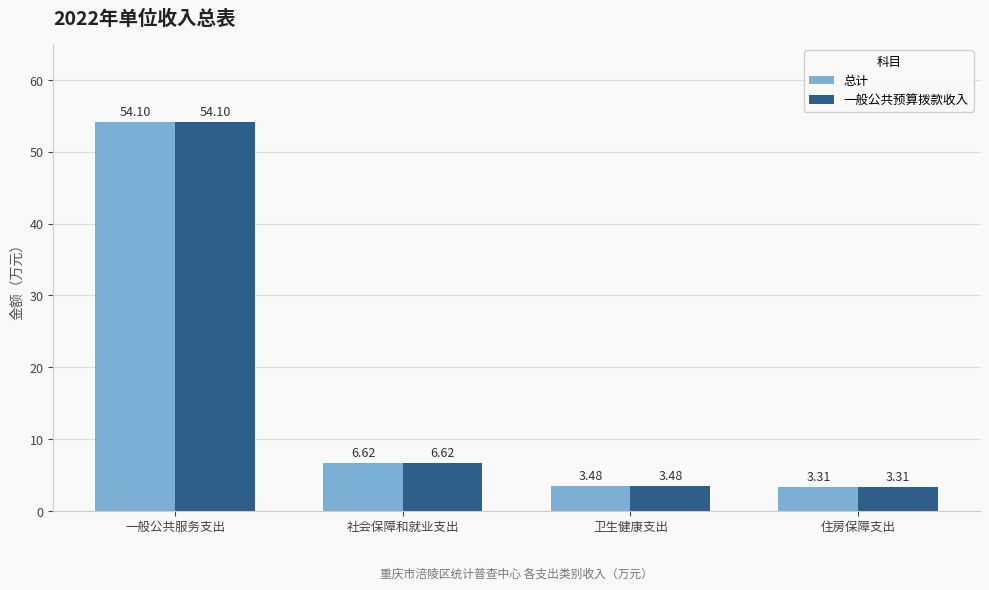

What is the approximate value of 一般公共预算拨款收入 at 社会保障和就业支出?

6.6